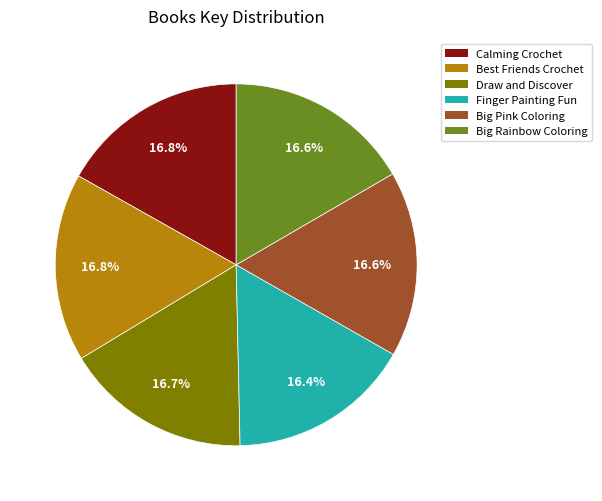

The Calming Crochet slice represents 11% of the pie. True or false?

False